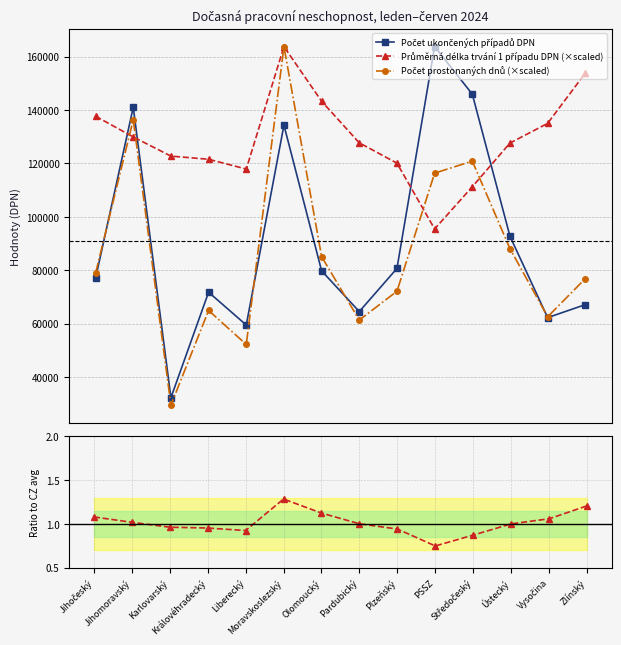

What is the difference between the second highest and minimum values in the Počet prostonaných dnů (×scaled) series?

106949.6